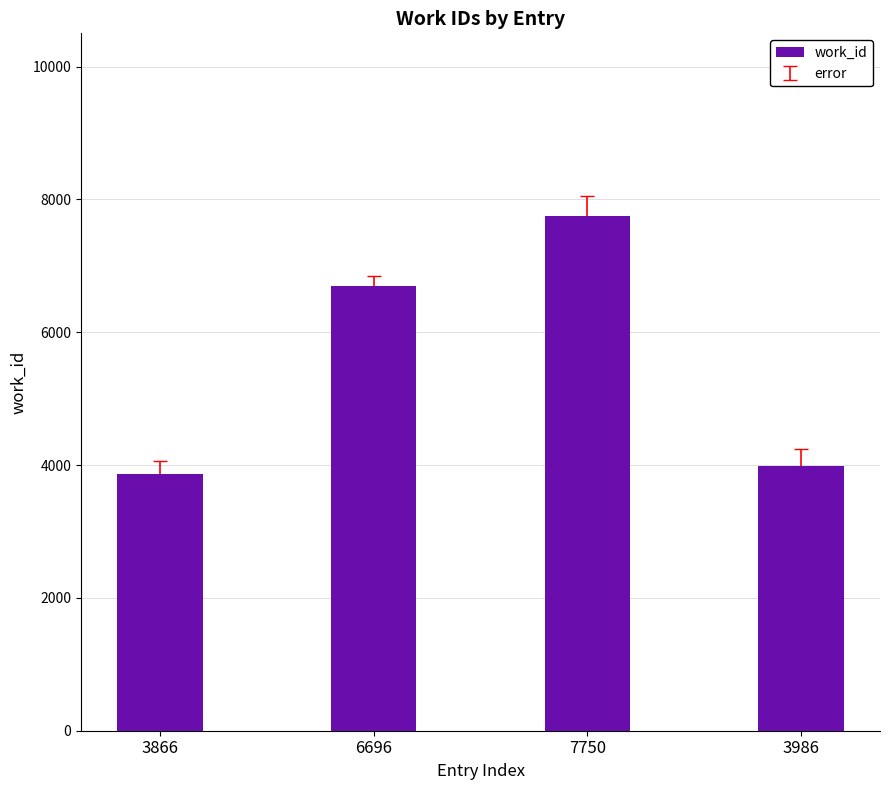

Does the chart contain any negative values?

No